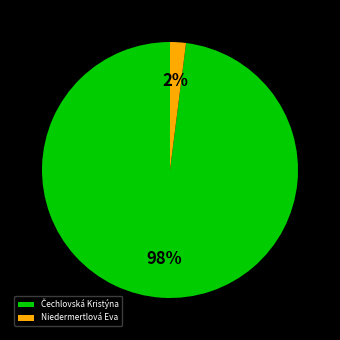

To the nearest percent, what portion does Niedermertlová Eva represent?

2%